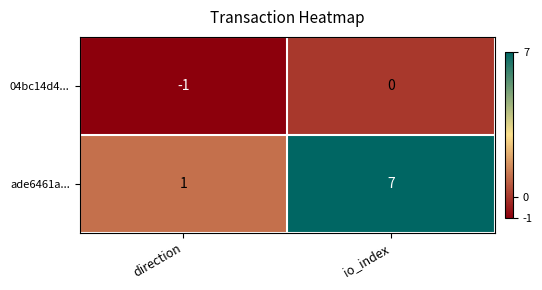

What is the sum of the ade6461a... values at direction and io_index?

8